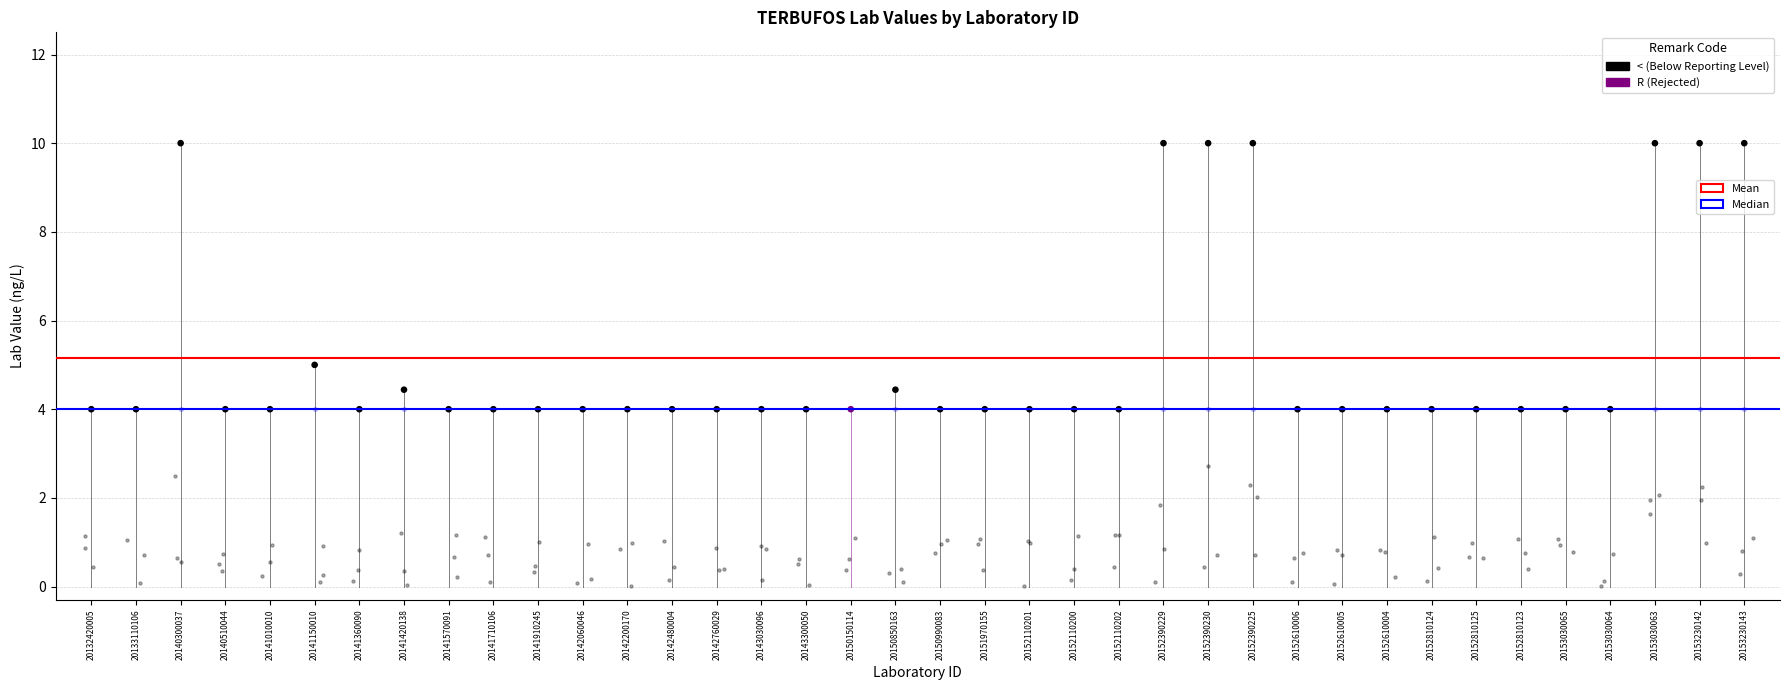

At which category is the sum across all series the highest?

20140300037